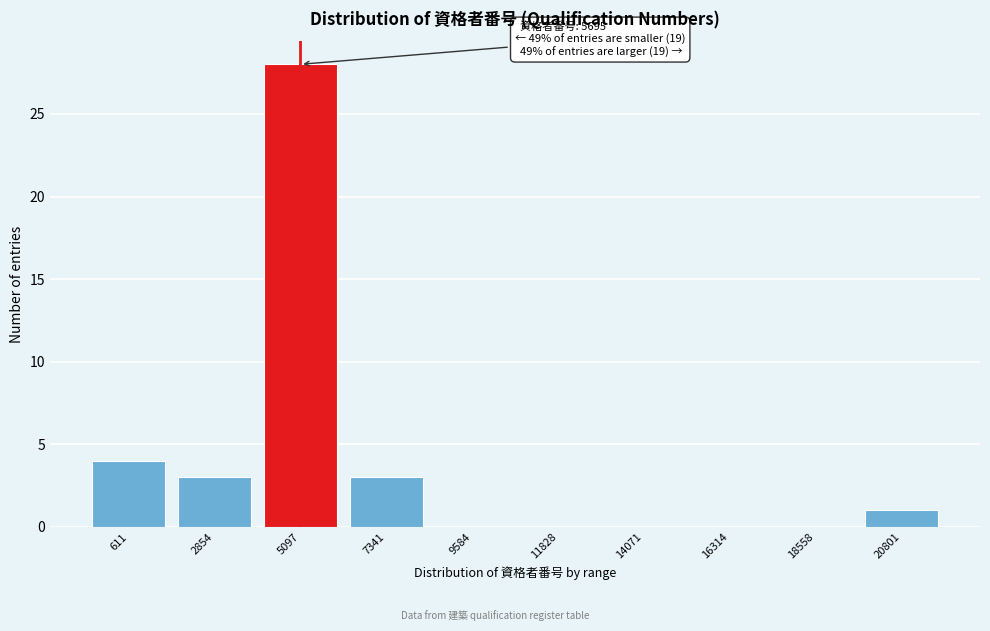

Reading left to right, extract all data points from this chart.

611=4	2854=3	5097=28	7341=3	9584=0	11828=0	14071=0	16314=0	18558=0	20801=1